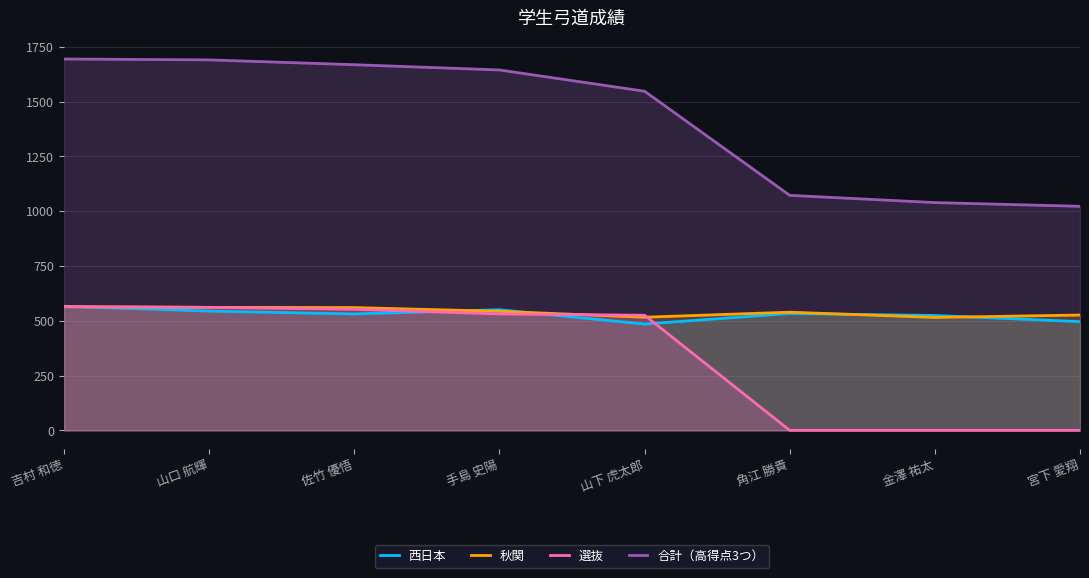

What position from the left is 山口 航輝?

2